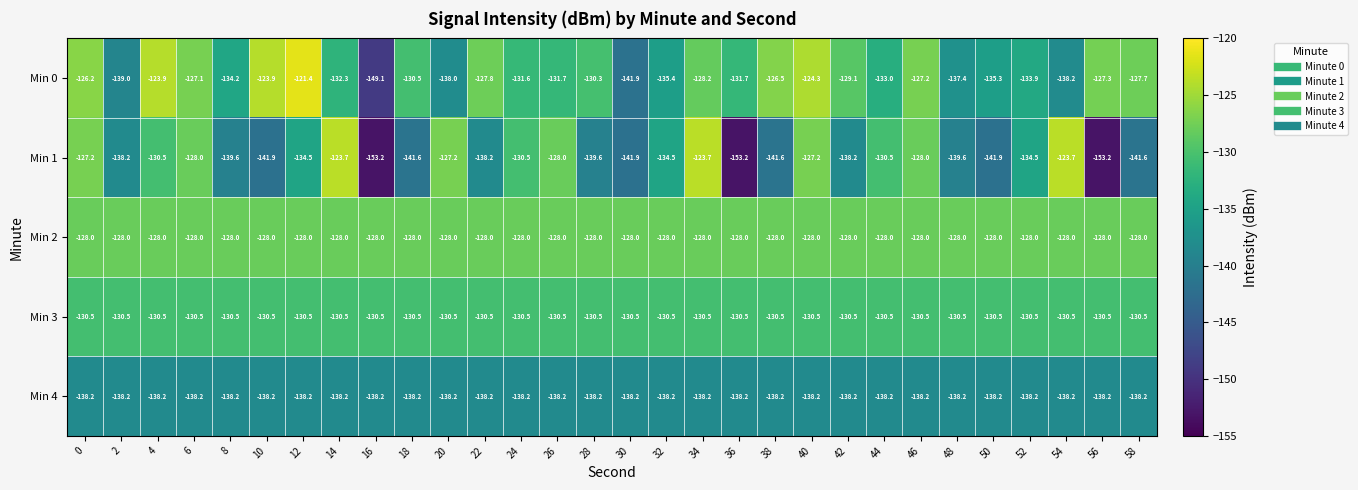

The value of Min 1 at 16 is -47.1. True or false?

False